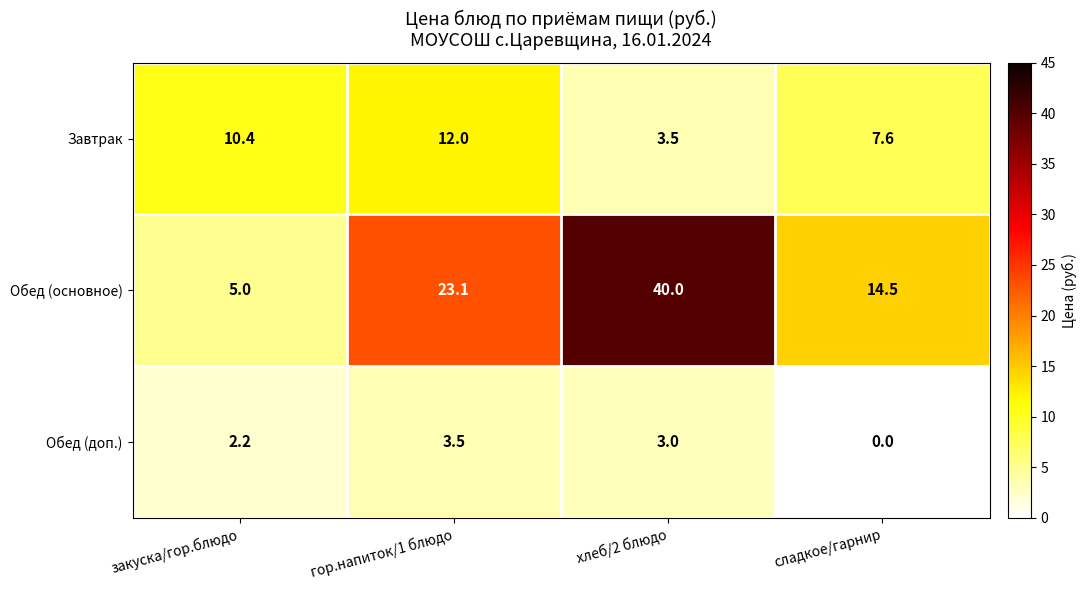

What is the difference between the second highest and second lowest values in the Завтрак series?

2.8